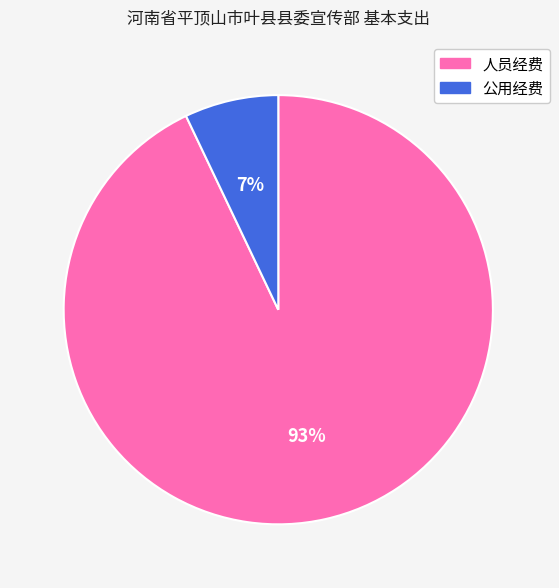

To the nearest percent, what is the average slice percentage?

50%